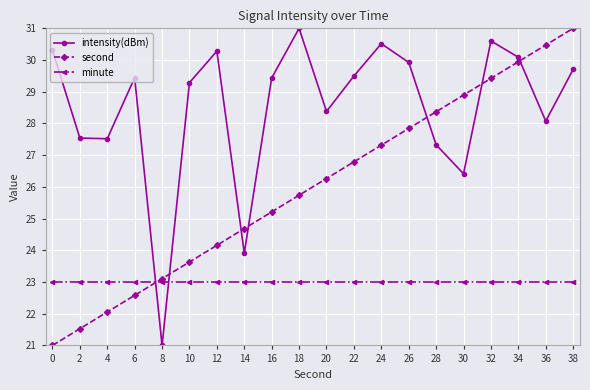

Reading left to right, extract all data points from this chart.

intensity(dBm): 30.3	27.5	27.5	29.4	21.0	29.3	30.3	23.9	29.4	31.0	28.4	29.5	30.5	29.9	27.3	26.4	30.6	30.1	28.1	29.7
second: 21.0	21.5	22.1	22.6	23.1	23.6	24.2	24.7	25.2	25.7	26.3	26.8	27.3	27.8	28.4	28.9	29.4	29.9	30.5	31.0
minute: 23.0	23.0	23.0	23.0	23.0	23.0	23.0	23.0	23.0	23.0	23.0	23.0	23.0	23.0	23.0	23.0	23.0	23.0	23.0	23.0